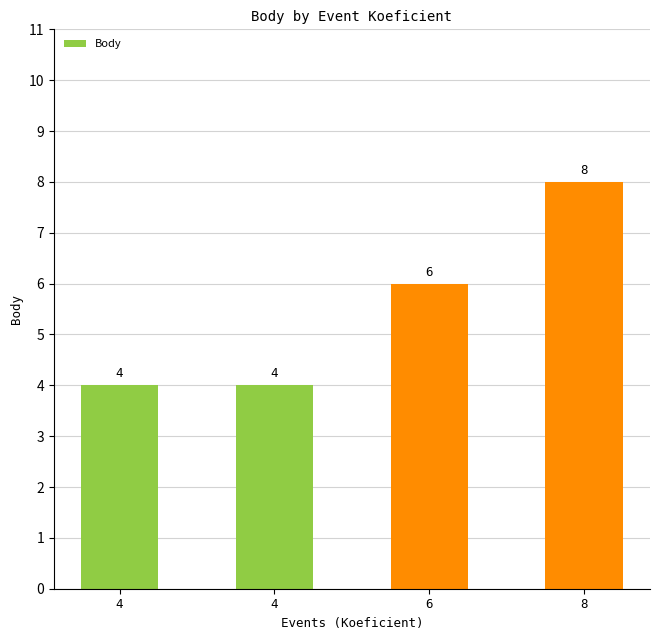

Between 4 and 6, which is larger?

6